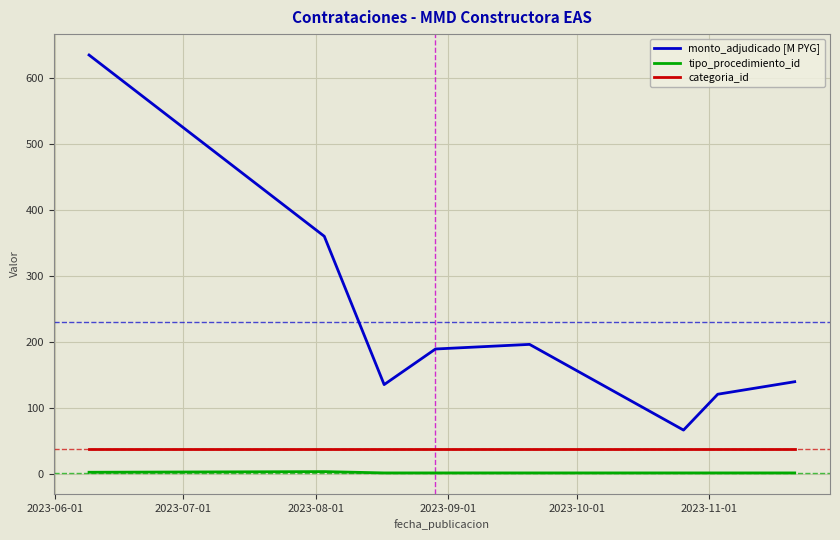

How many lines are shown in the chart?

3